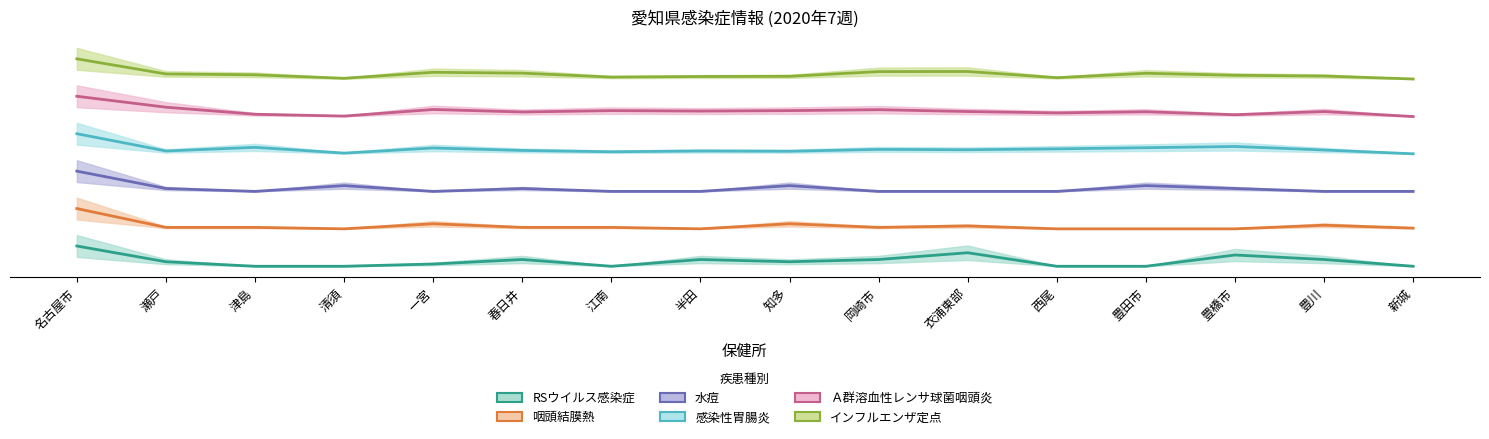

Where is 水痘 nearest to the value 2?

津島